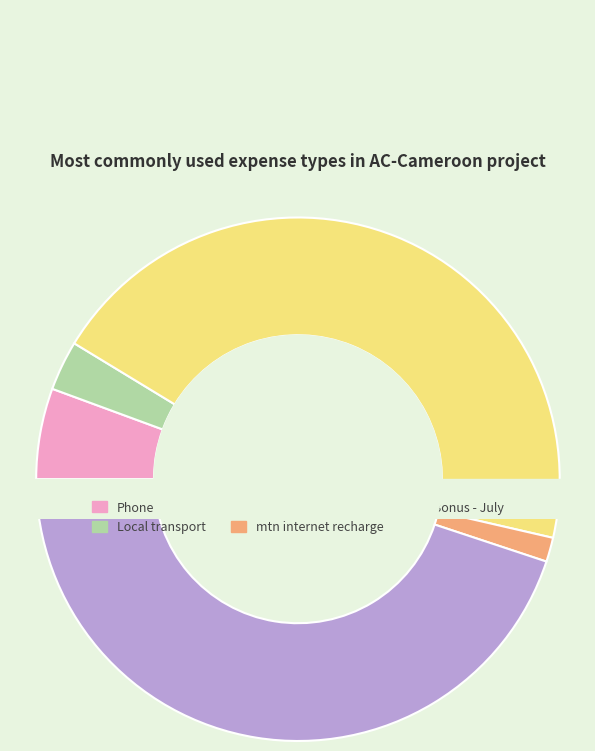

What is the change in value from Bonus - June to mtn internet recharge?

-290000